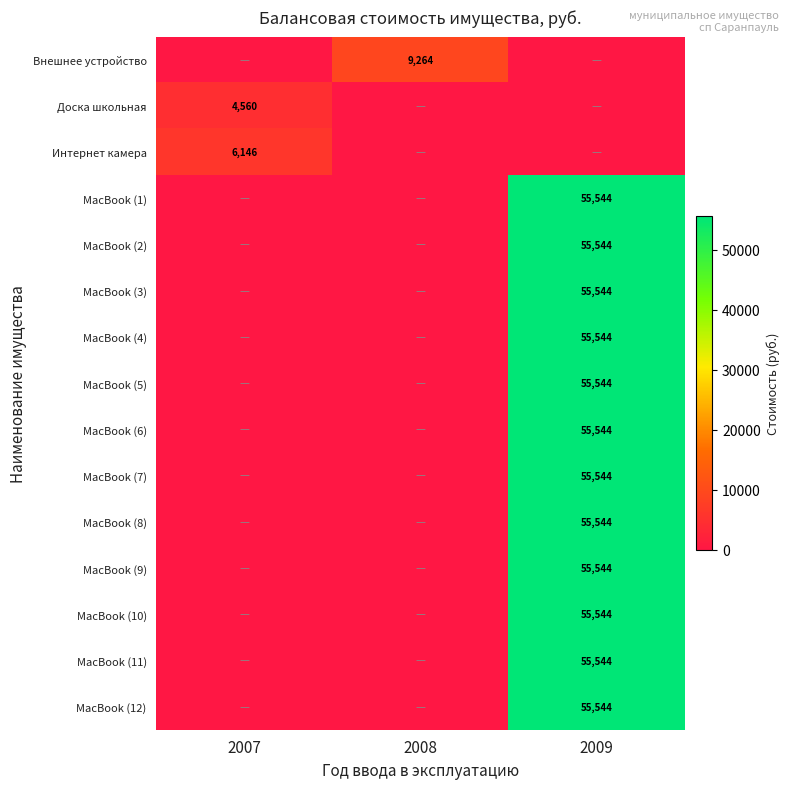

Rank the categories by MacBook (2) value from lowest to highest.

2007, 2008, 2009